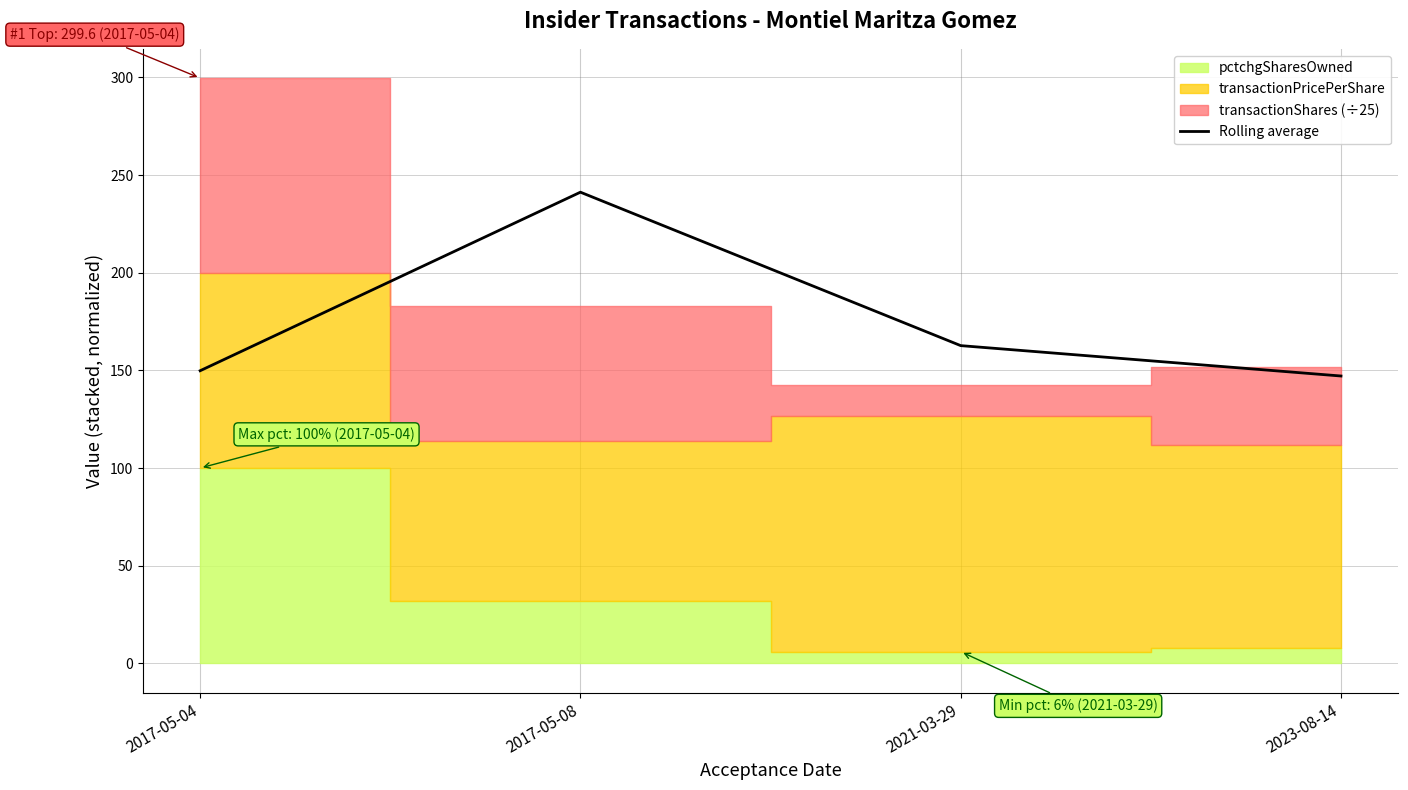

What is the highest value of the Rolling average series?

241.2